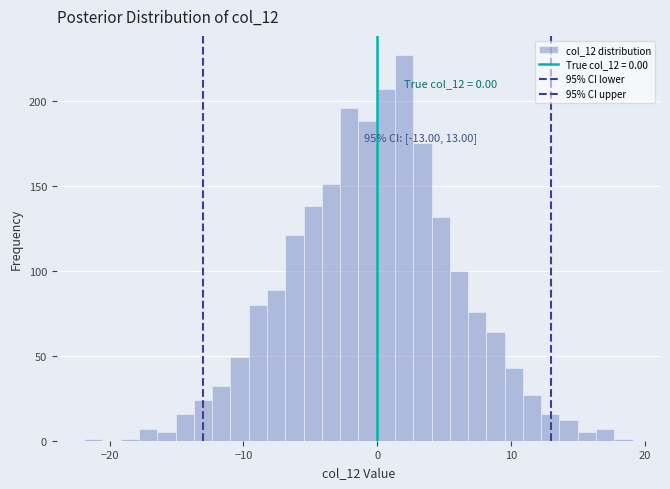

Around what value on the x-axis is the tallest bar? Give the approximate position of its centre, as read against the axis.

2